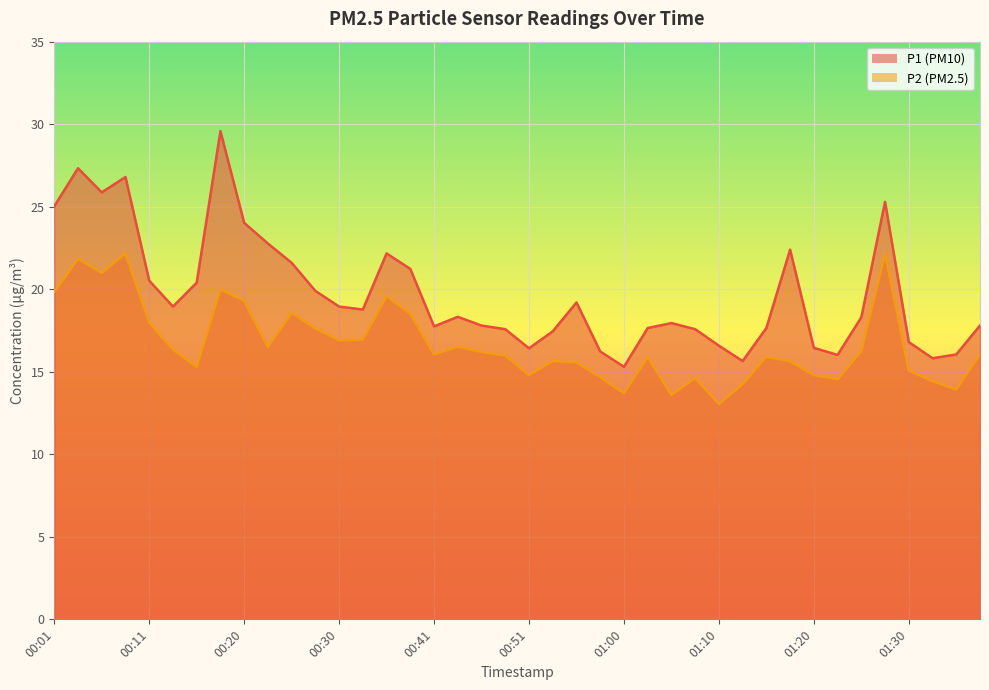

Which series has the largest total across all categories?

P1